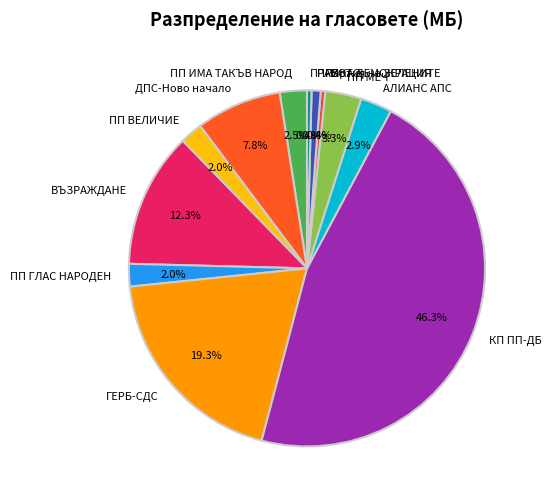

What percentage is the ПП МЕЧ slice, to the nearest percent?

3%